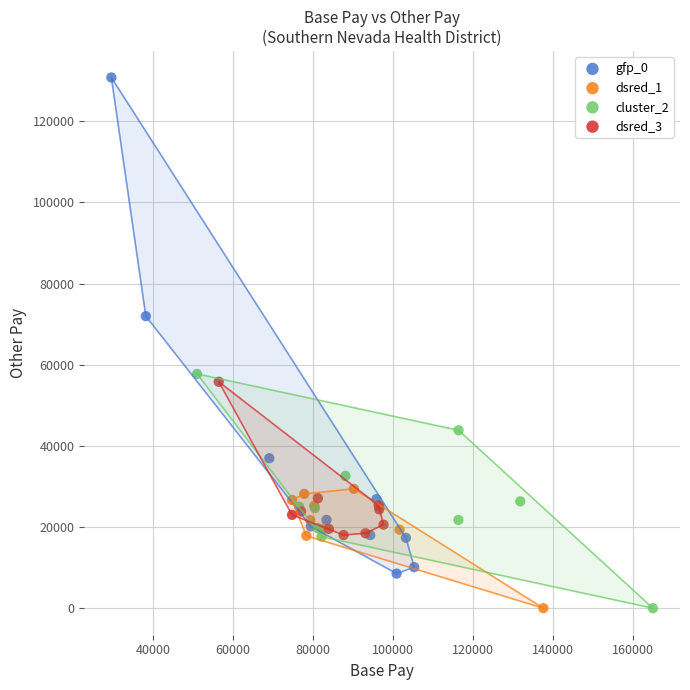

Which series contains the highest Y value?

gfp_0